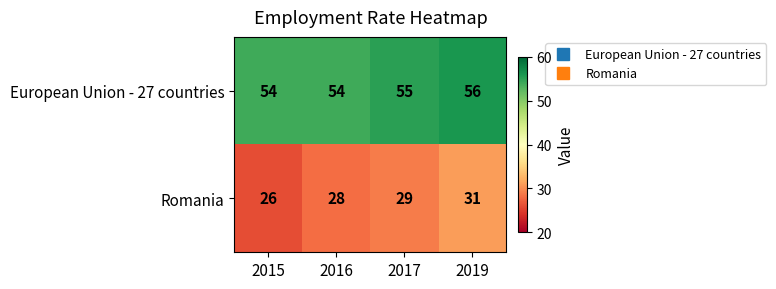

Which label corresponds to the smallest value in the chart?

2015